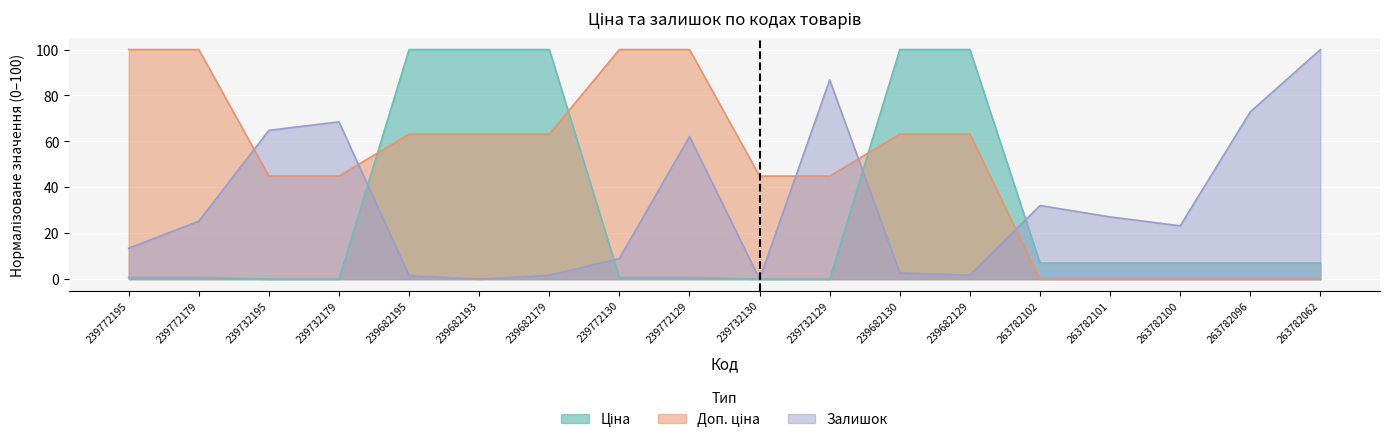

True or false: Залишок has a value of 16.9 at 263782101.

False